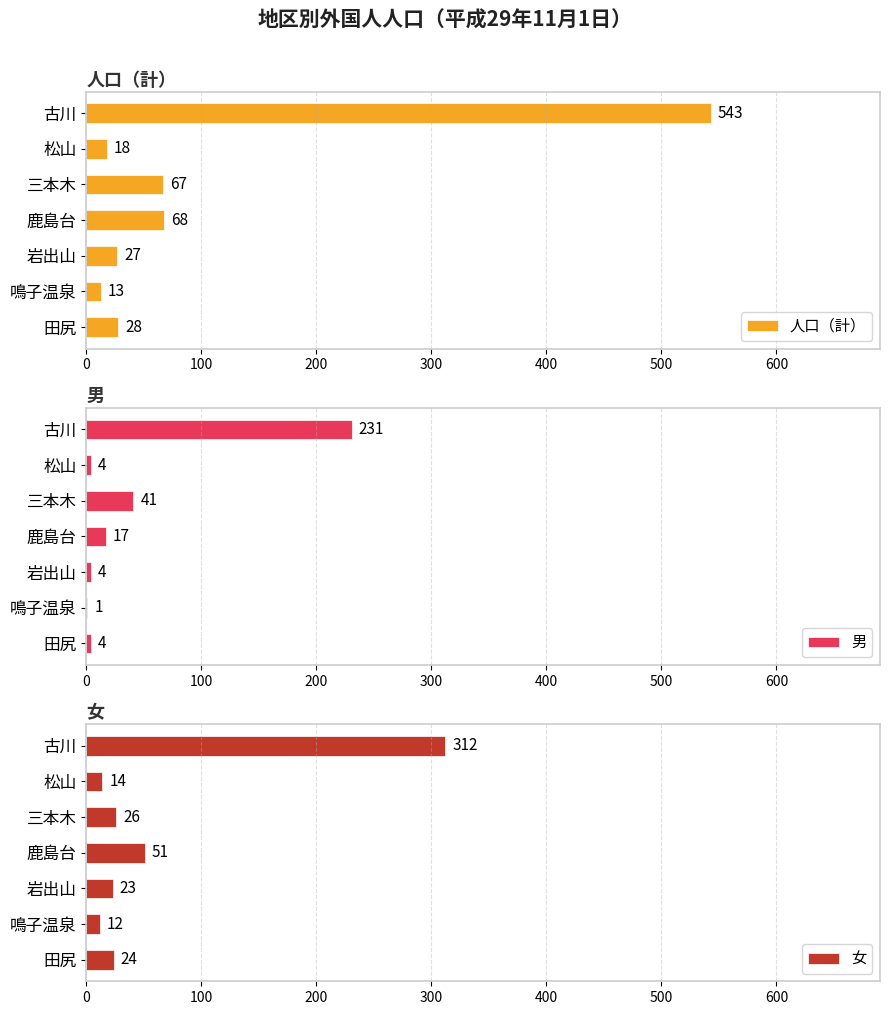

How many bars are there in each group?

3